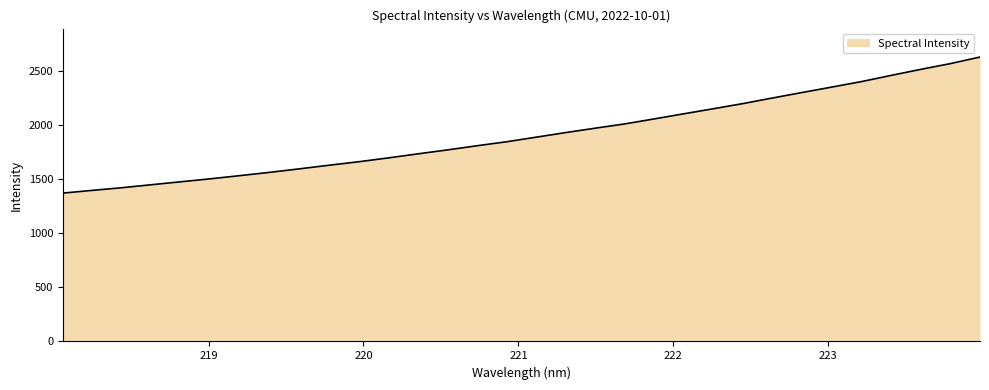

What is the greatest value displayed?

2631.4